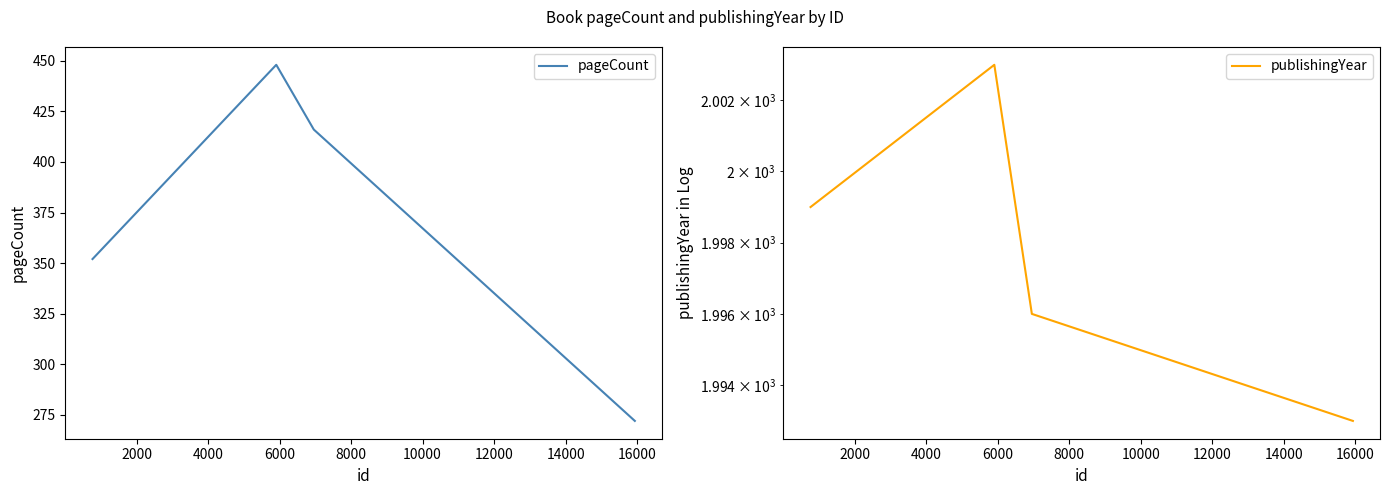

Which series has the largest total across all categories?

publishingYear